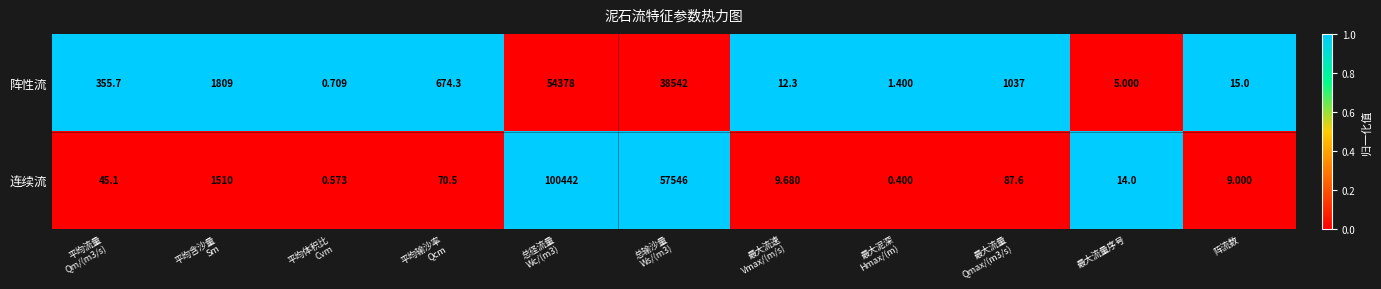

Which series changed the most between 平均含沙量
Sm and 总径流量
Wc/(m3)?

连续流